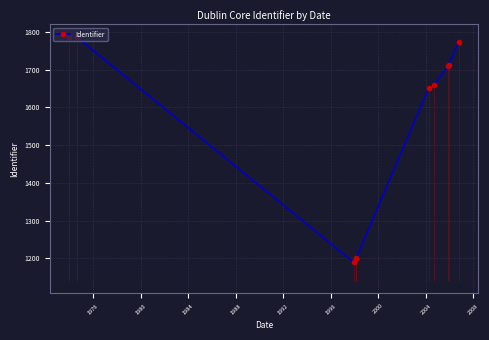

What is the lowest value of the Identifier series?

1190